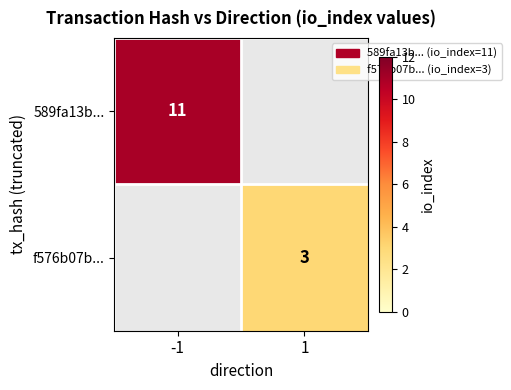

True or false: 589fa13b... has a value of 11 at -1.

True